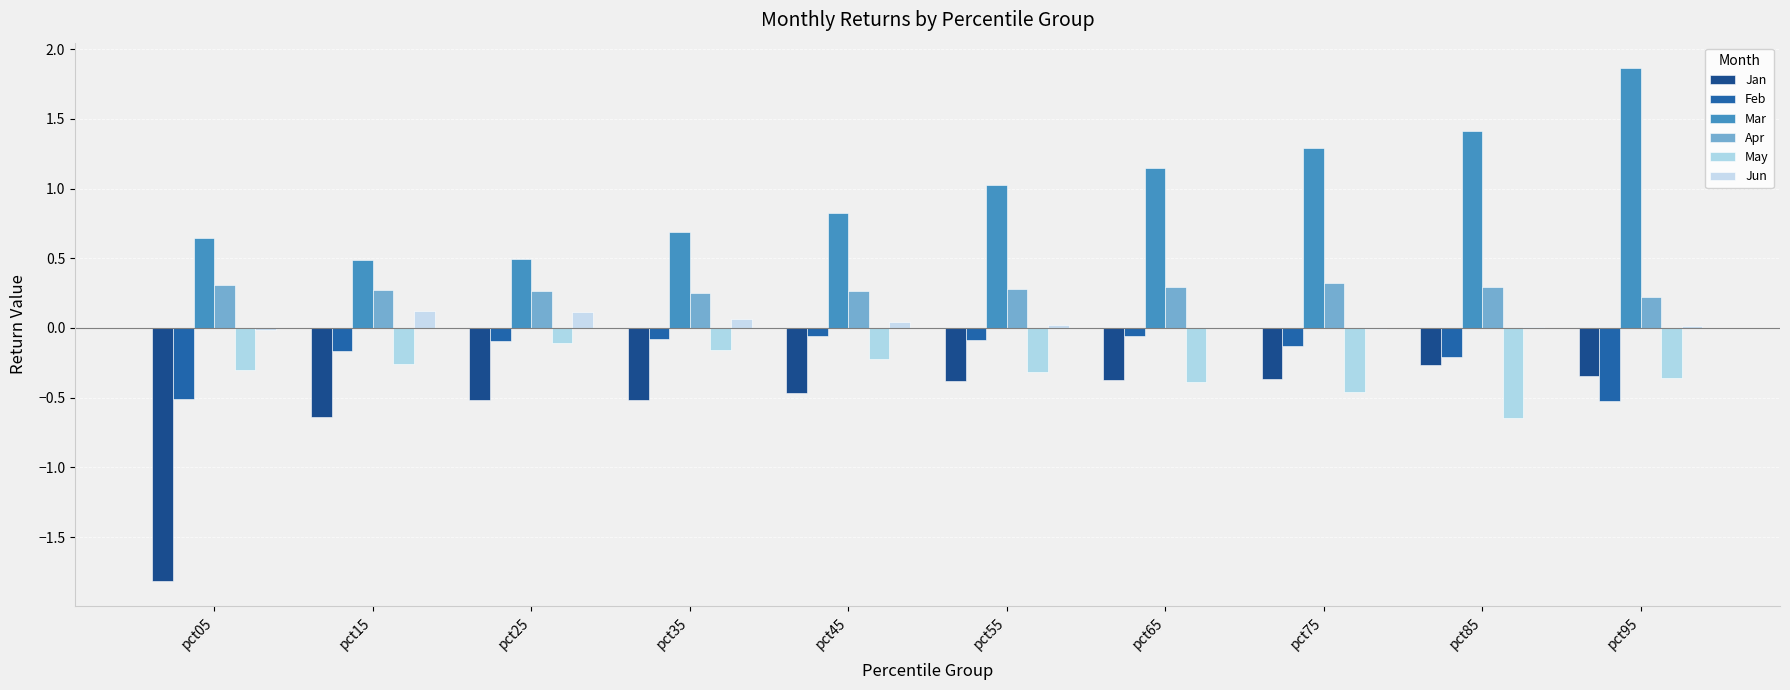

Which category has the lowest value in the Jan series?

pct05